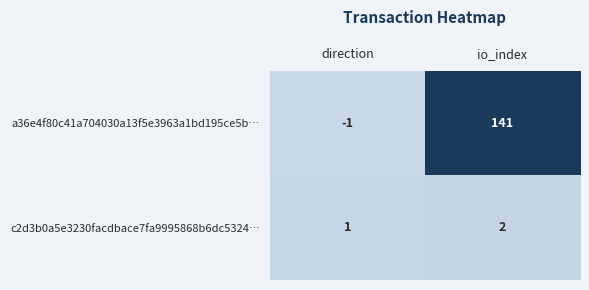

What is the maximum value shown in the chart?

141